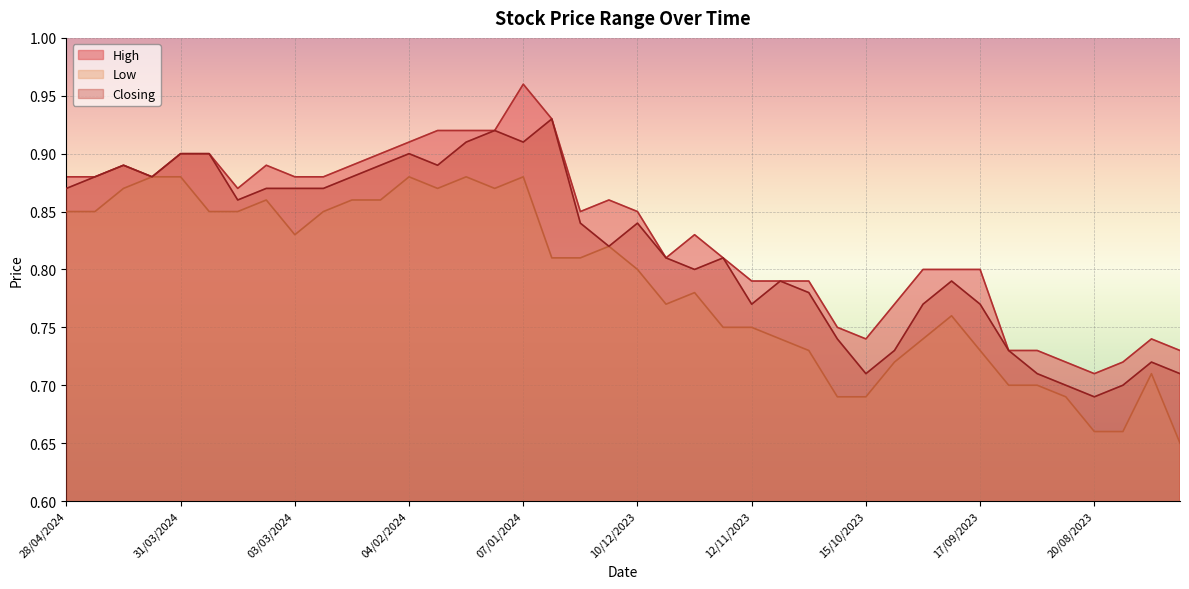

What are all the series names shown in the legend?

High, Low, Closing